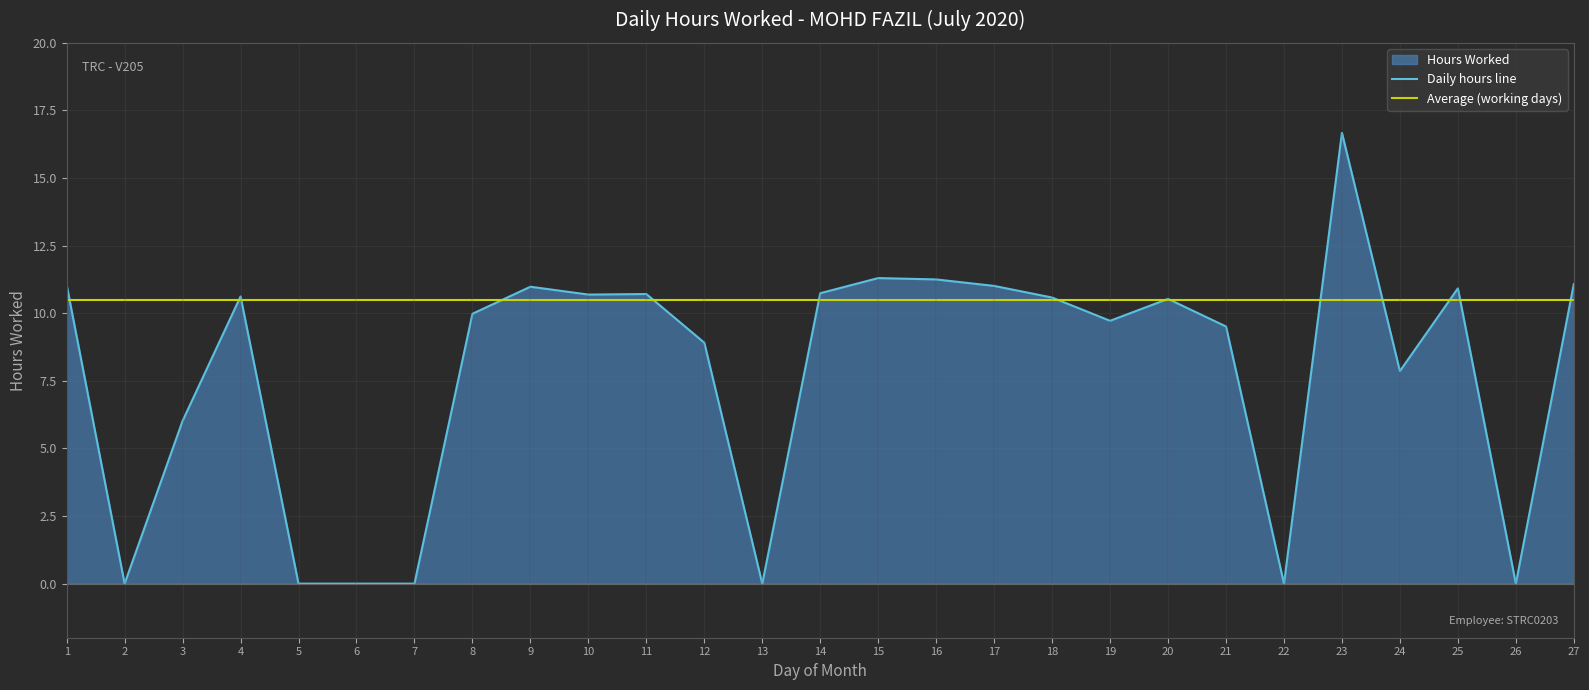

Approximately how many times larger is the value at 21 compared to 15?

0.8